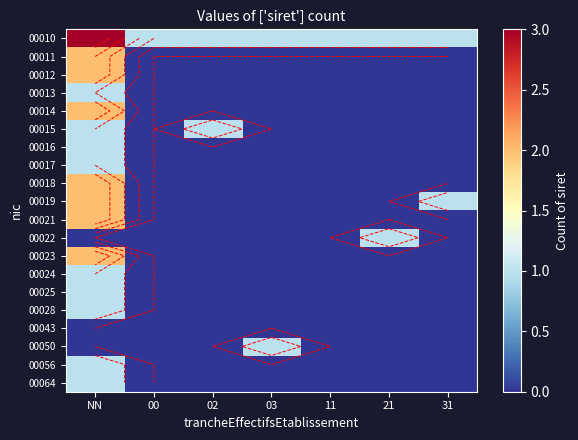

How many data points does each series have?

7